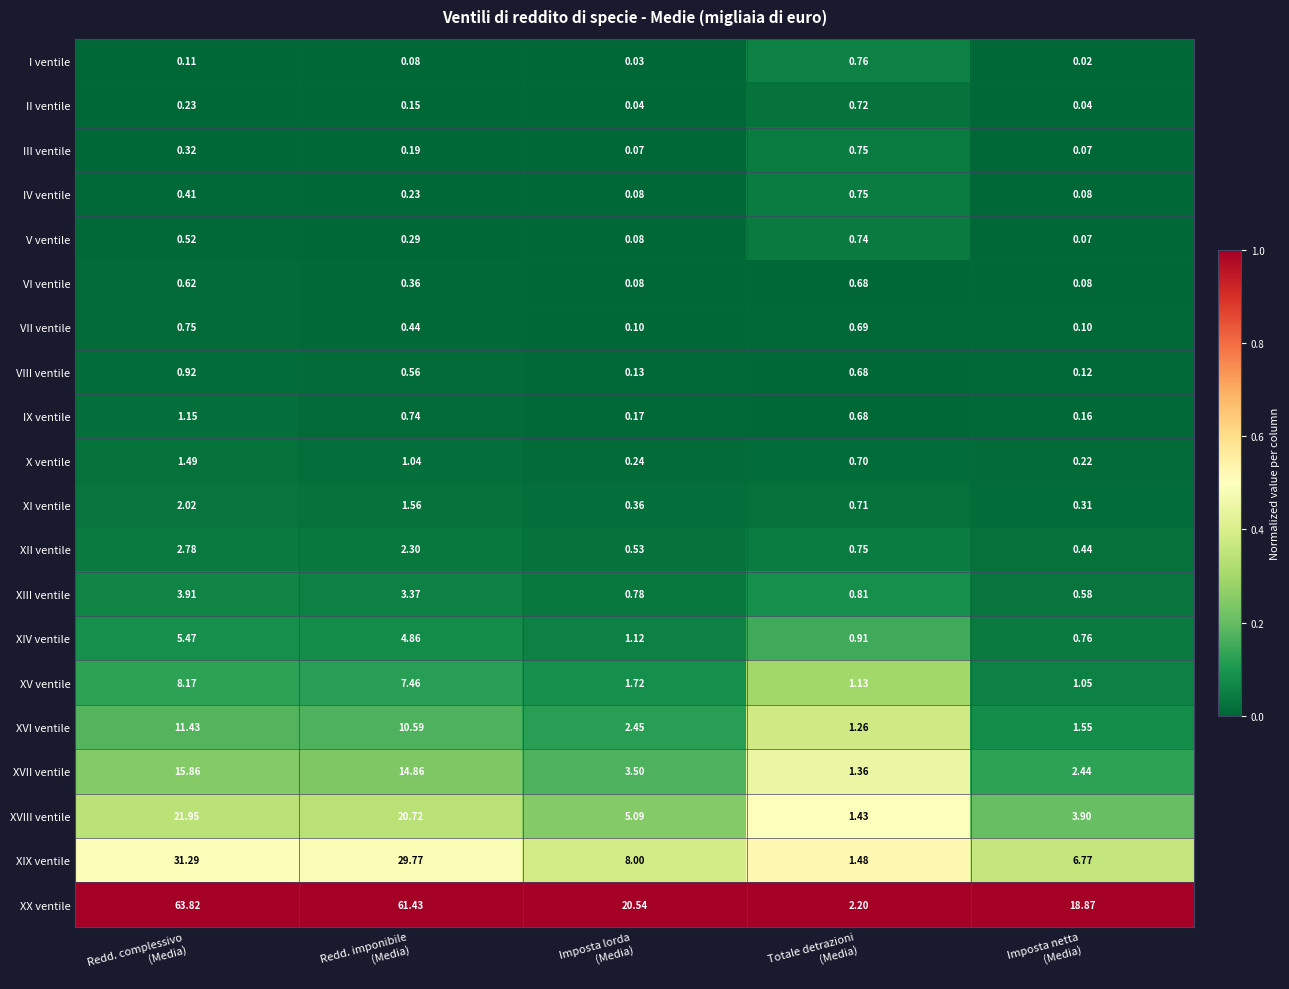

Which series has the largest total across all categories?

XX ventile